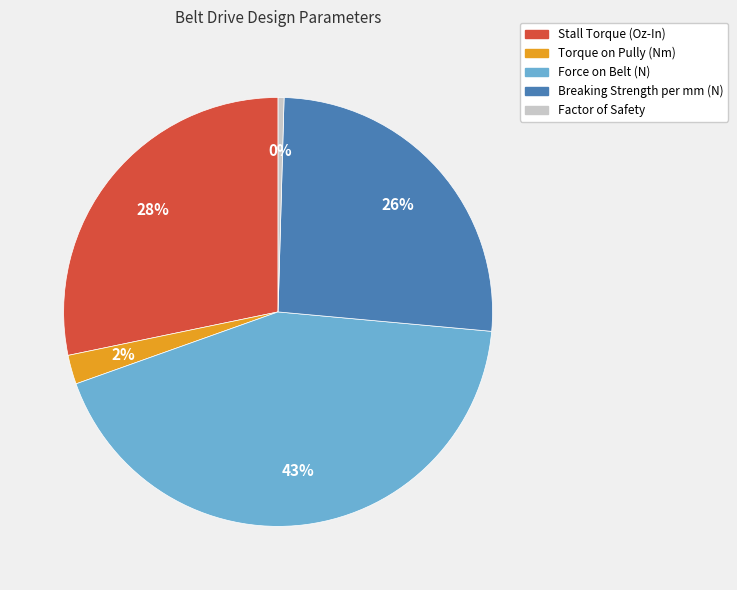

Which has a higher value, Force on Belt (N) or Stall Torque (Oz-In)?

Force on Belt (N)